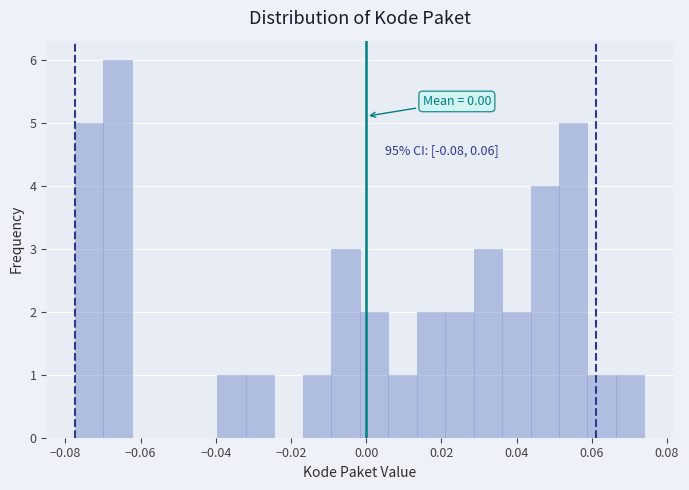

Read against the x-axis, roughly where is the centre of the tallest bar?

-0.066